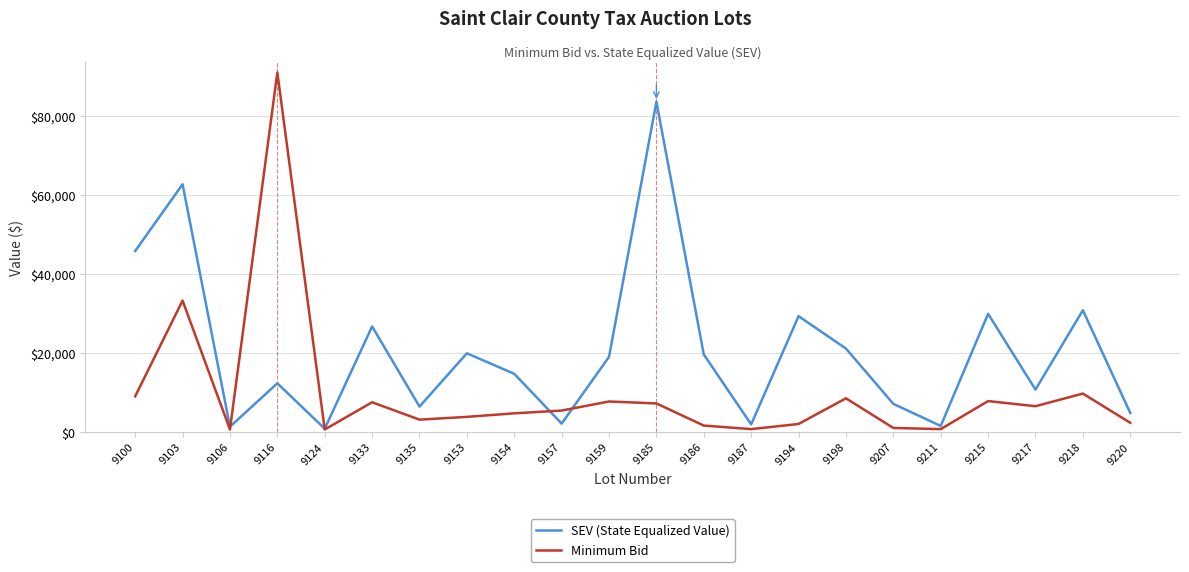

Count the number of data series in this chart.

2